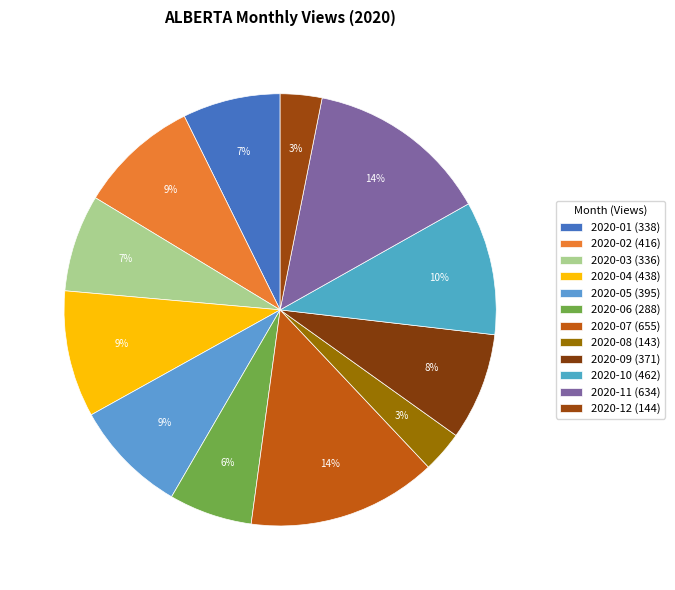

Do 2020-01 and 2020-09 together represent more than half of the pie?

No